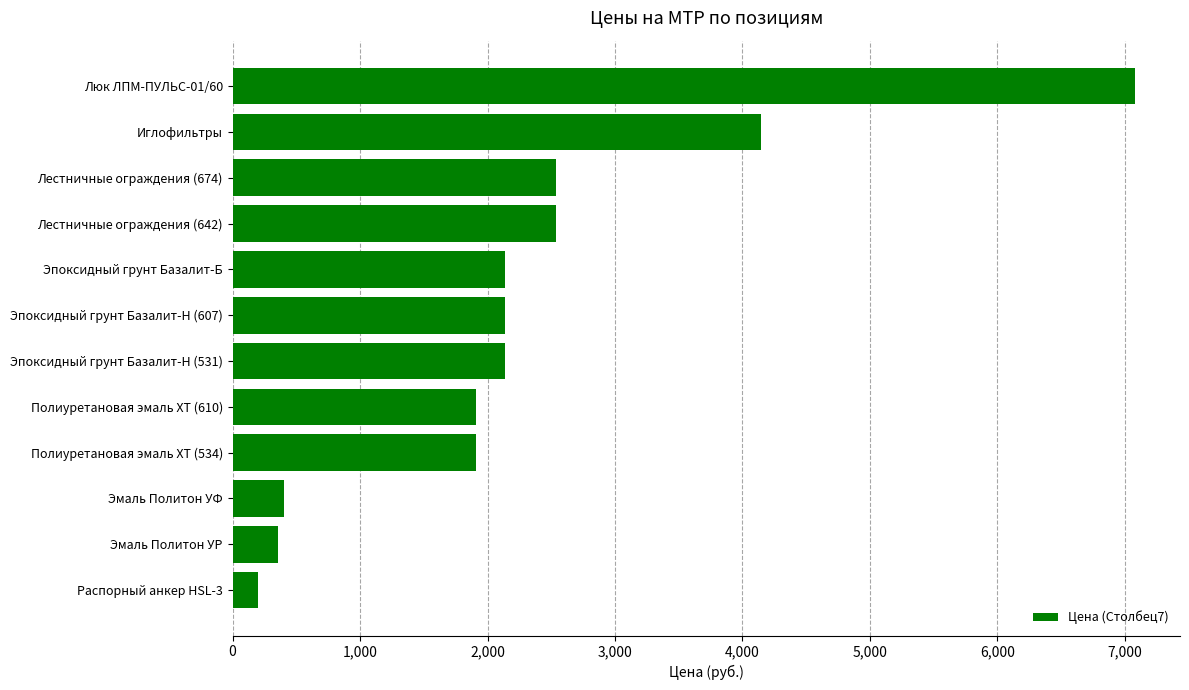

Where is the data nearest to the value 3640?

Иглофильтры